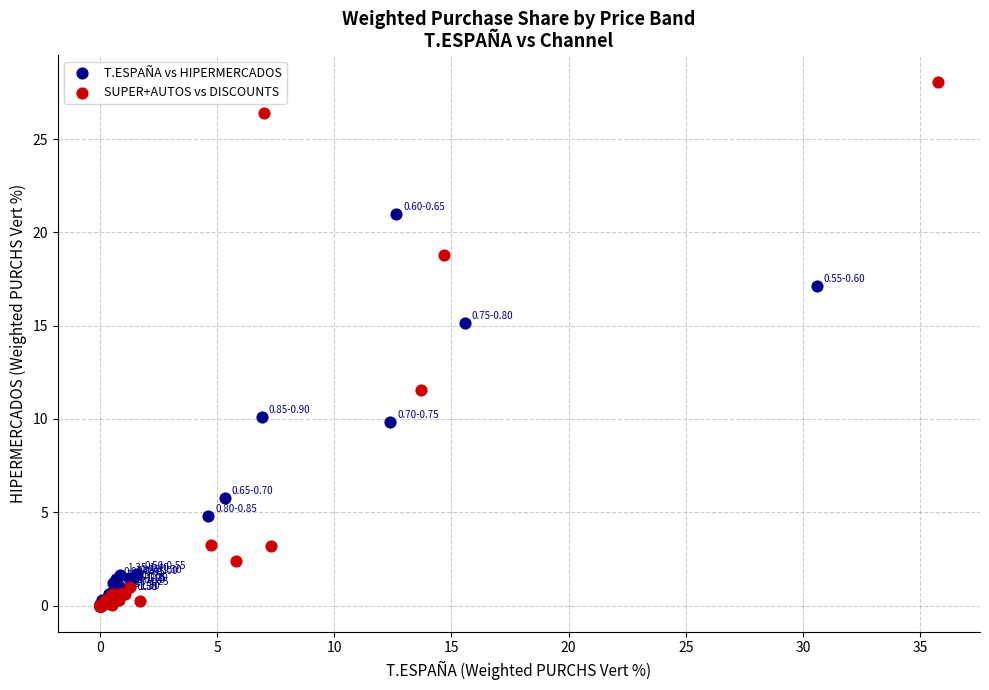

Which series has the largest Y range (max minus min)?

SUPER+AUTOS vs DISCOUNTS